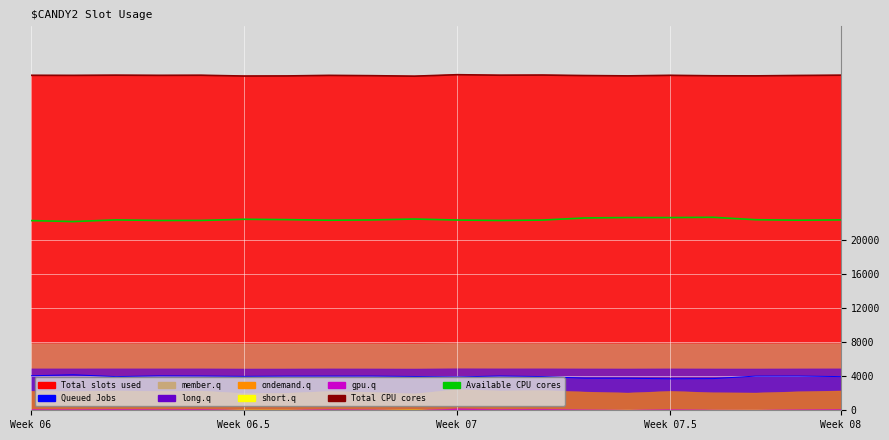

What is the value of the Total CPU cores point at the 8th from the left?

39254